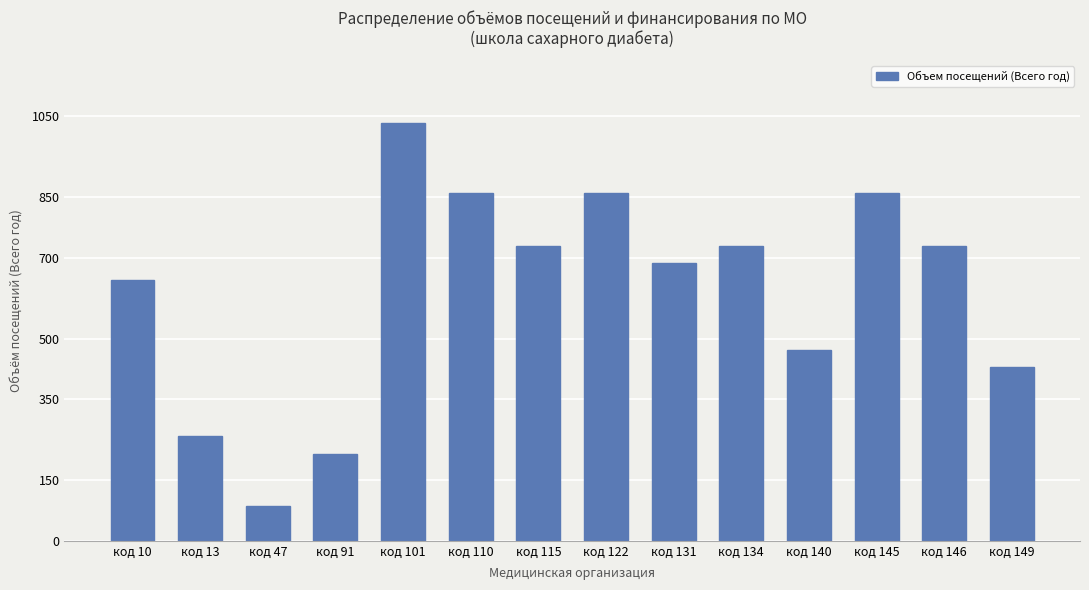

Which label corresponds to the smallest value in the chart?

код 47